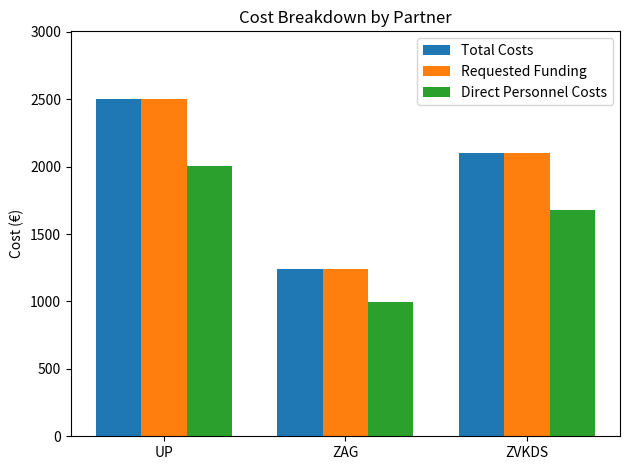

Reading left to right, extract all data points from this chart.

Total Costs: 2502.9	1243.8	2100.0
Requested Funding: 2502.9	1243.8	2100.0
Direct Personnel Costs: 2002.3	995.0	1680.0